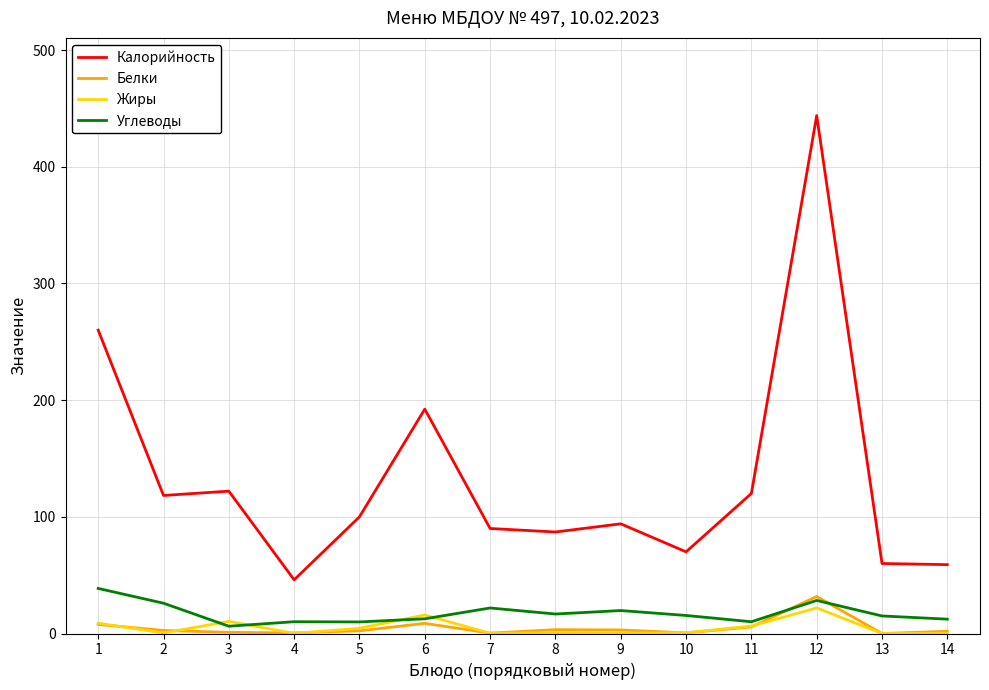

At how many categories does at least one series exceed 243?

2